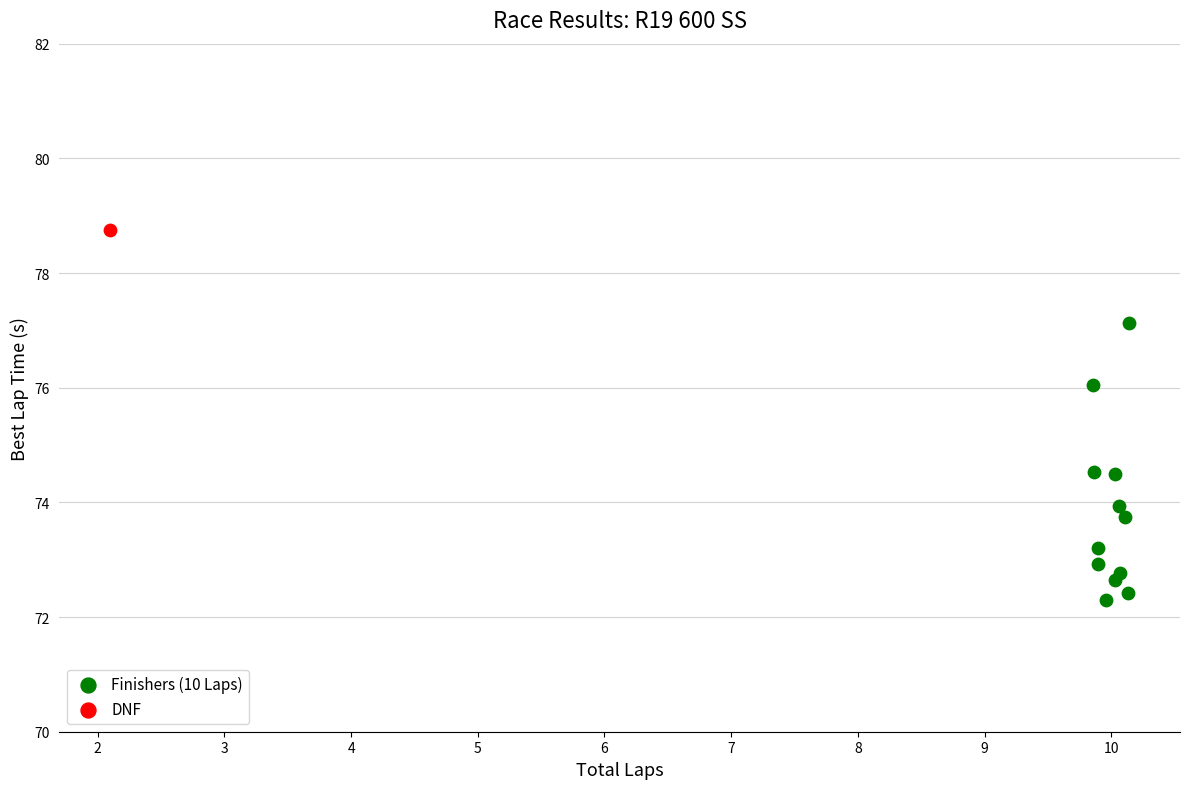

What are all the series names shown in the legend?

Finishers (10 Laps), DNF